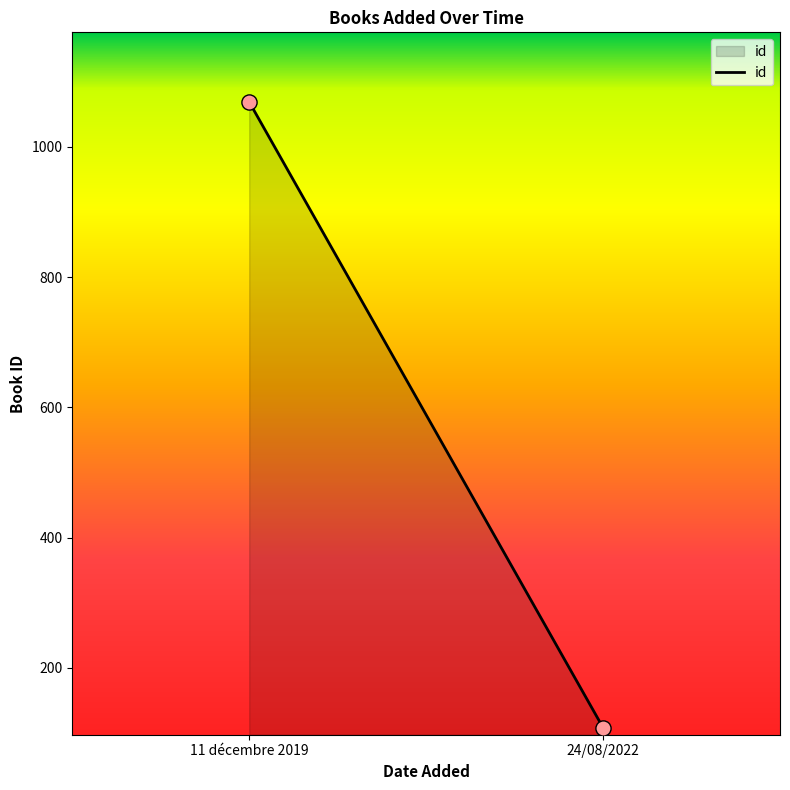

What is the range of Y values (max minus min)?

961